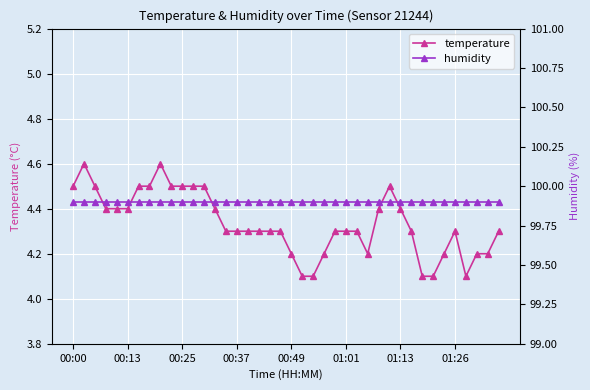

Is the value of humidity at 12 greater than the value of temperature at 19?

Yes